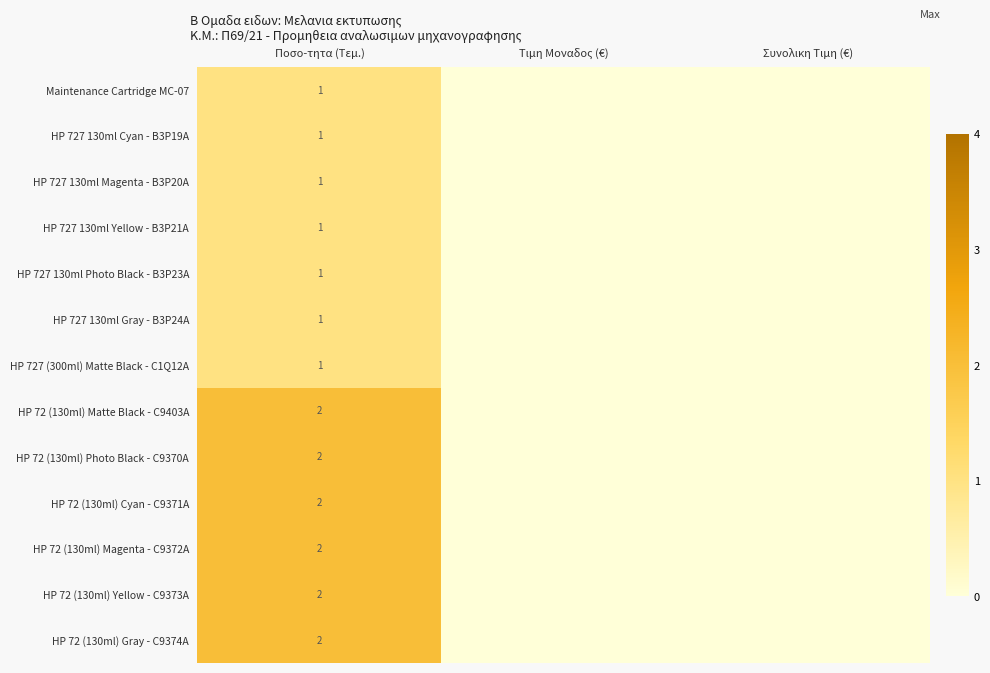

True or false: HP 727 130ml Photo Black - B3P23A has a value of 1 at Ποσο-τητα (Τεμ.).

True